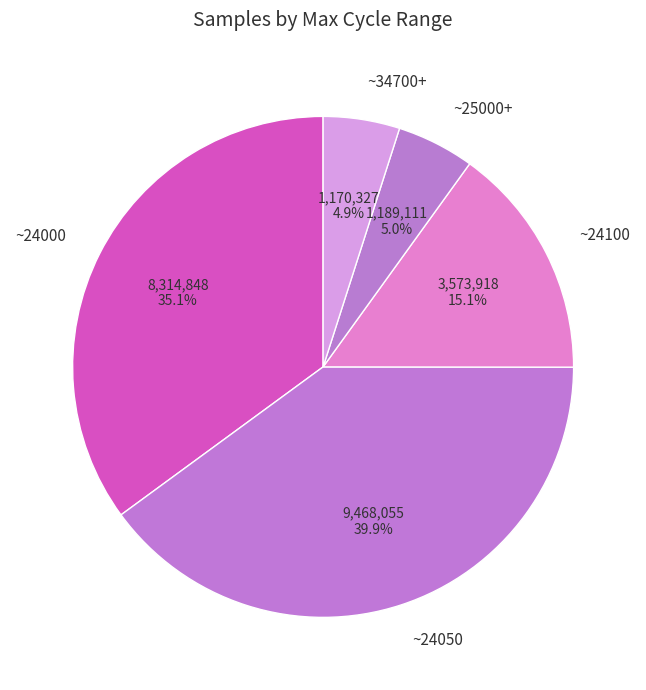

Count the number of slices in the pie.

5